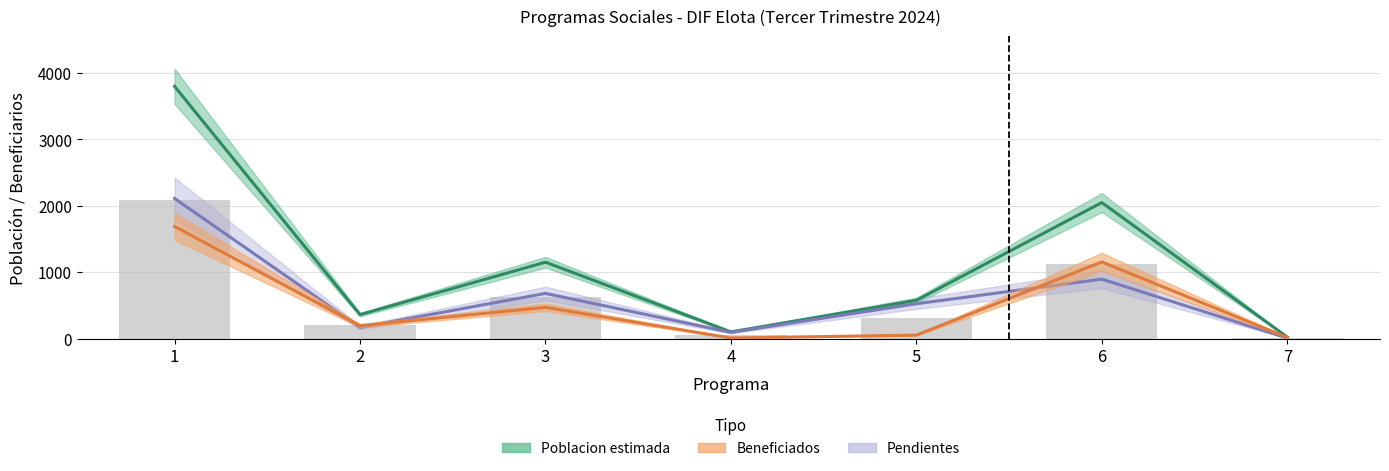

Reading left to right, transcribe all the data shown in this chart.

Poblacion estimada: 3800	360	1150	100	575	2049	22
Beneficiados: 1689	193	470	8	51	1154	16
Pendientes: 2111	167	680	92	524	895	6